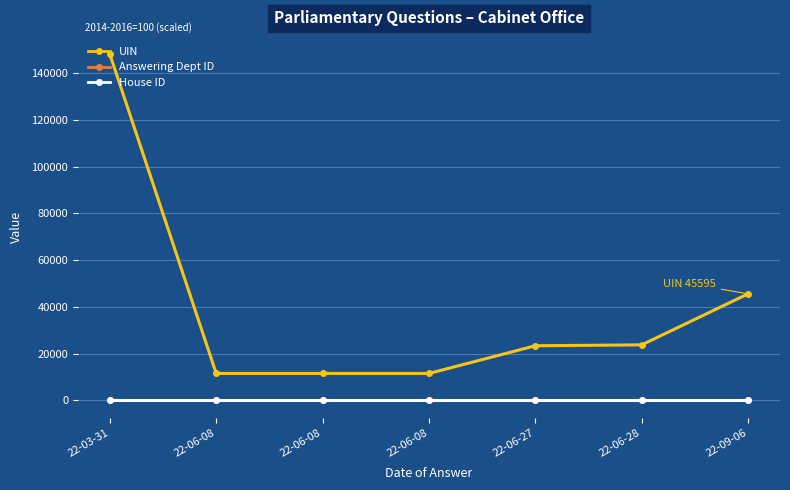

Which has a higher value, 22-06-08 or 22-06-27?

22-06-27